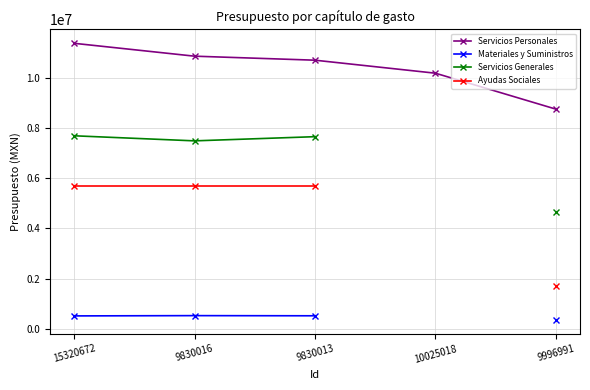

At which category does Servicios Generales reach its first local valley?

9830016